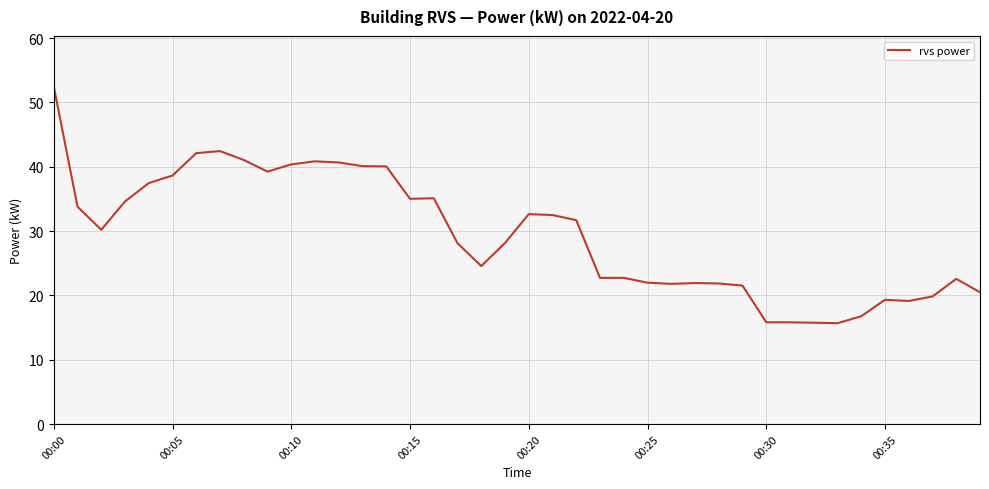

What is the average value?

29.4